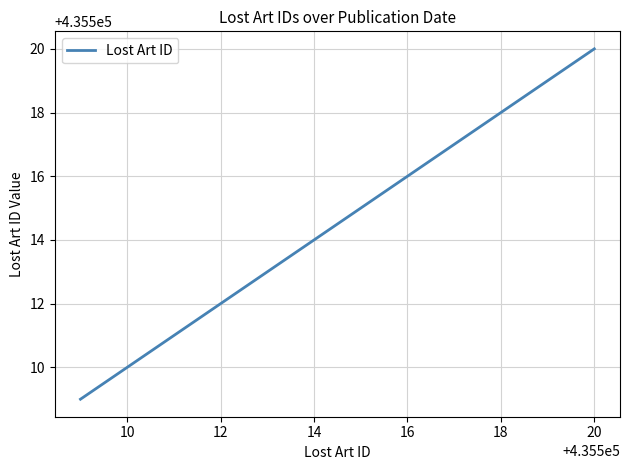

True or false: the data has more than 1 interior local peaks.

False